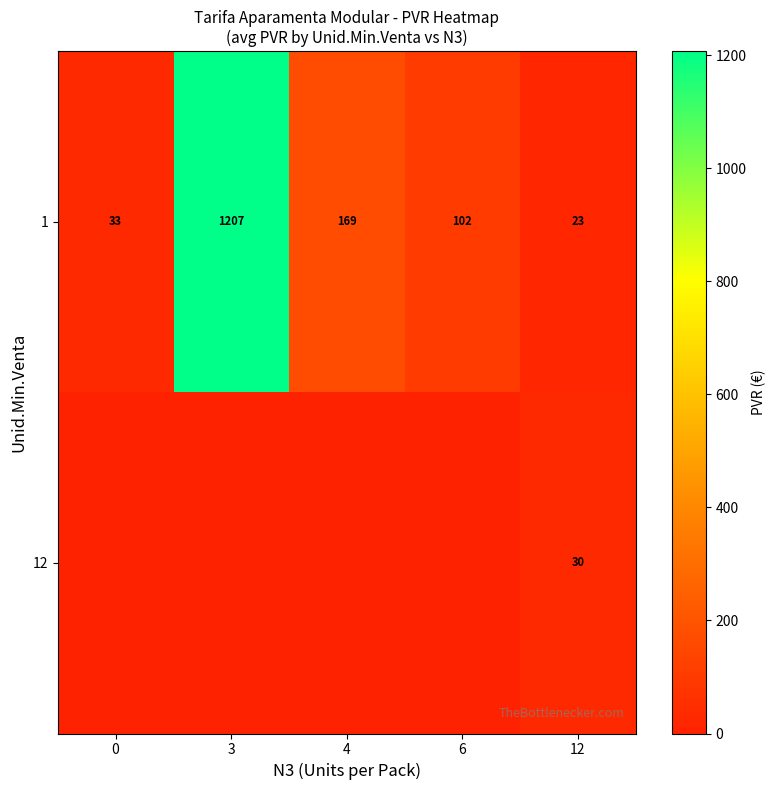

True or false: 1 has a value of 169 at 4.

True